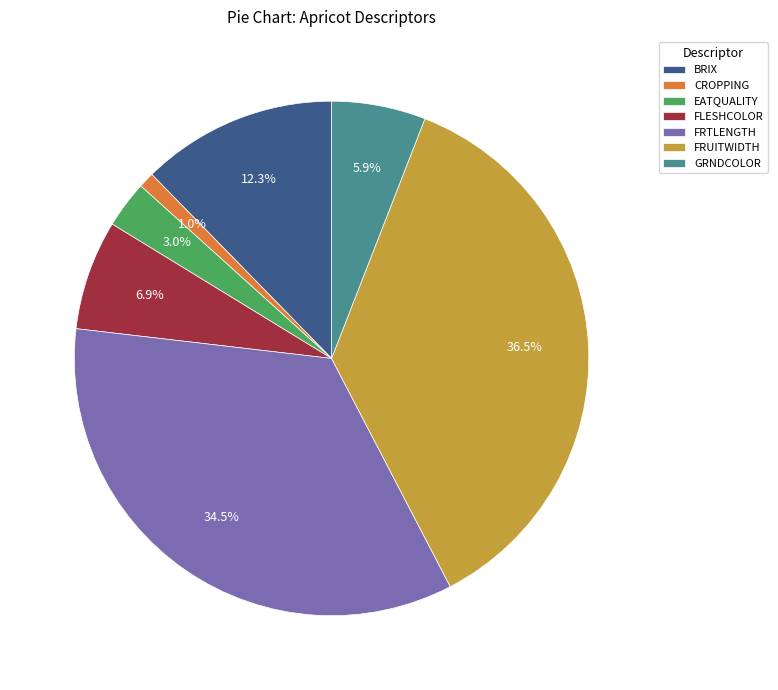

Combined, do FRUITWIDTH and BRIX account for over 50%?

No